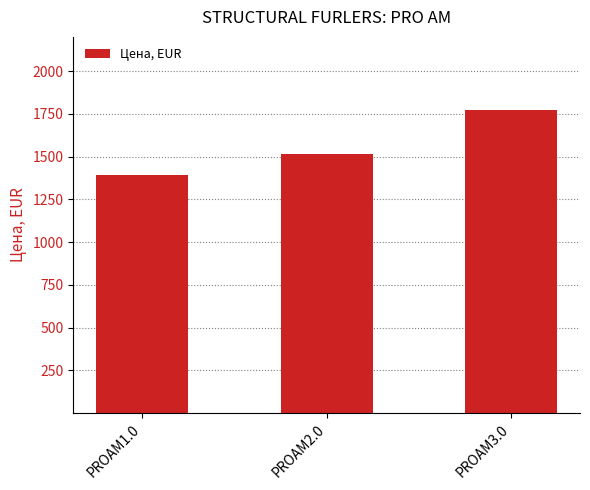

Reading right to left, list all the values displayed in this chart.

PROAM3.0=1772.0	PROAM2.0=1517.0	PROAM1.0=1389.5